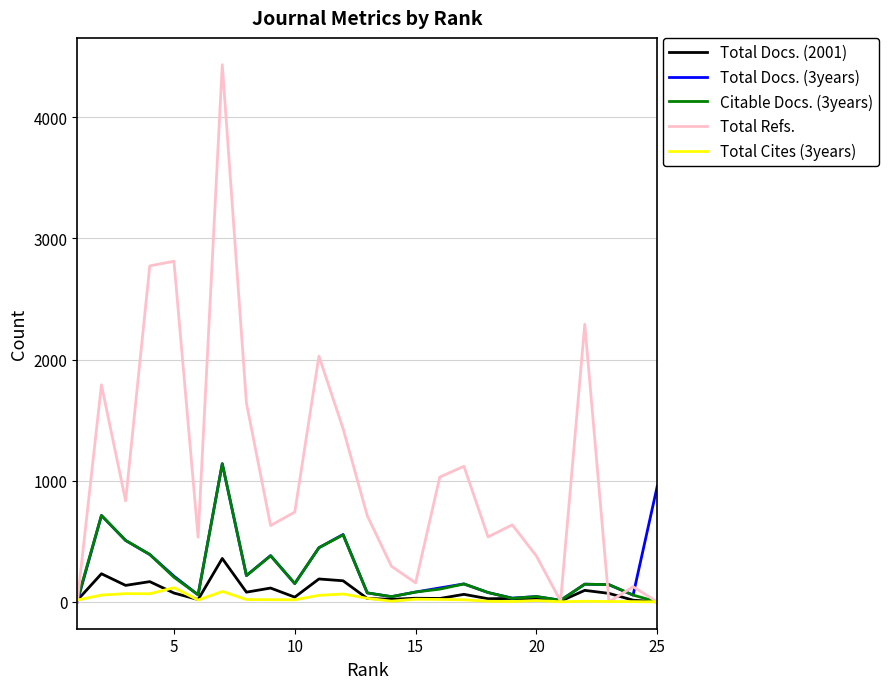

What is the maximum value shown in the chart?

4433